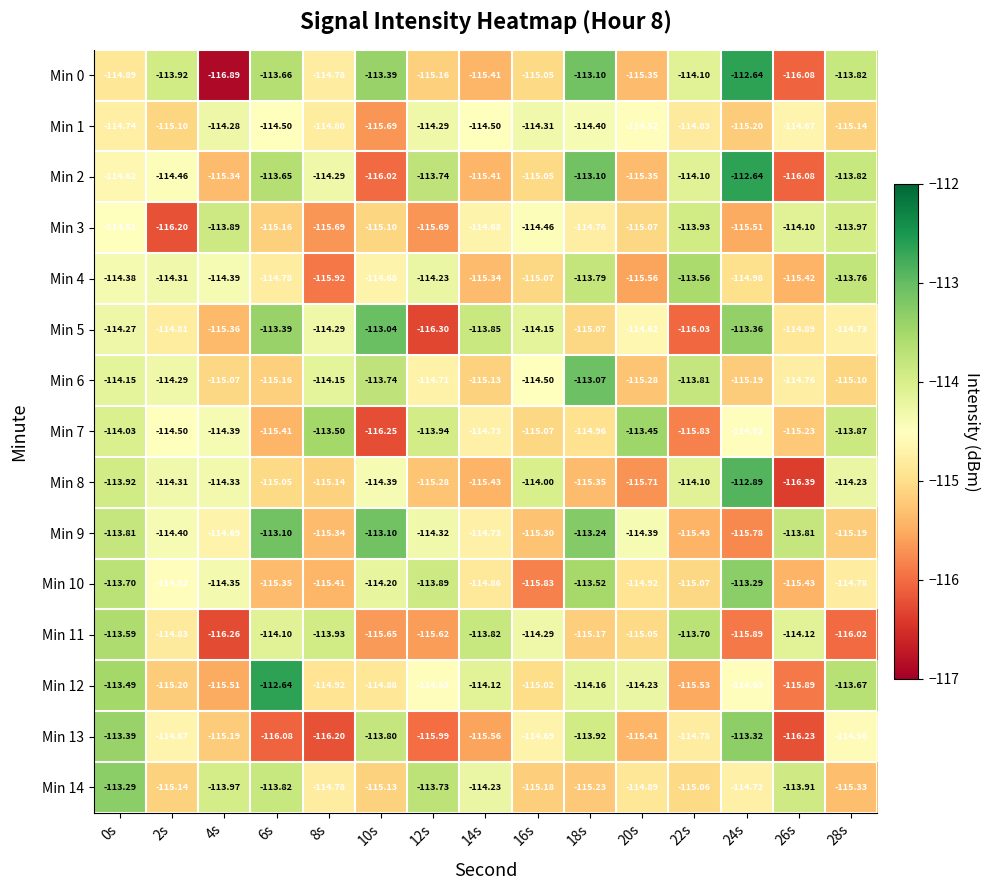

Is the value of Min 12 at 20s greater than the value of Min 6 at 22s?

No